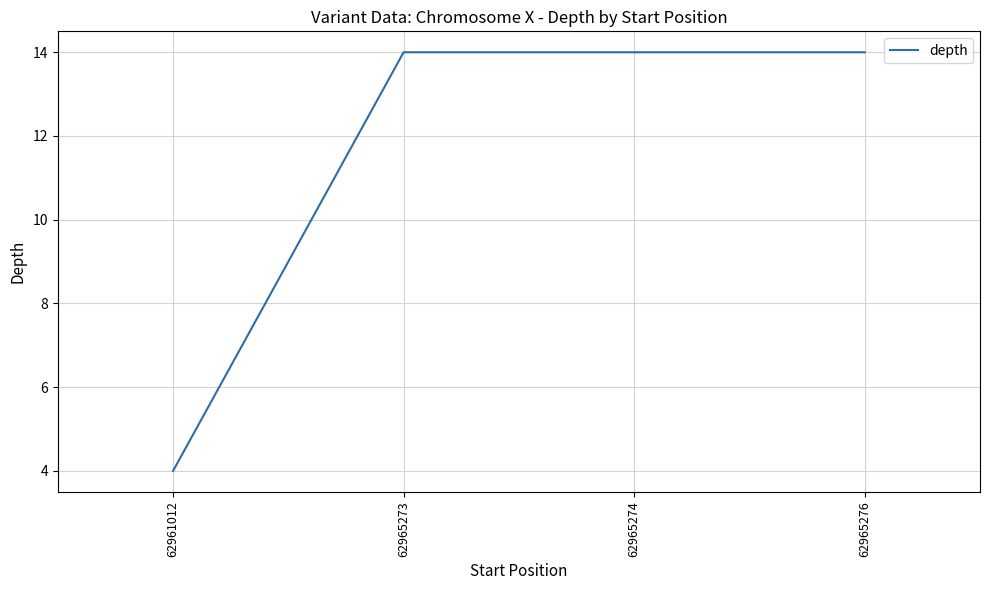

How many values are between 14 and 15?

3